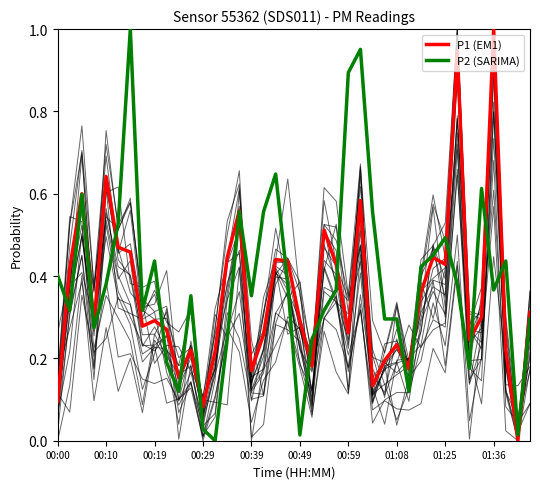

Which category has the highest value in the P1 (EM1) series?

01:36